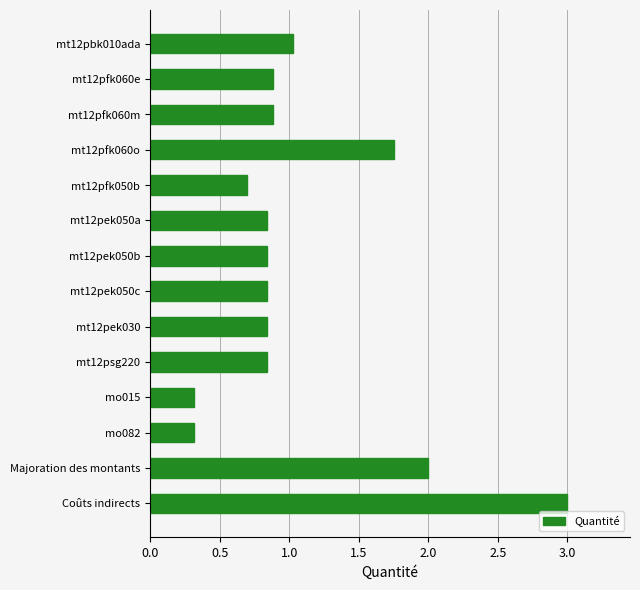

What is the sum of all values?

15.1